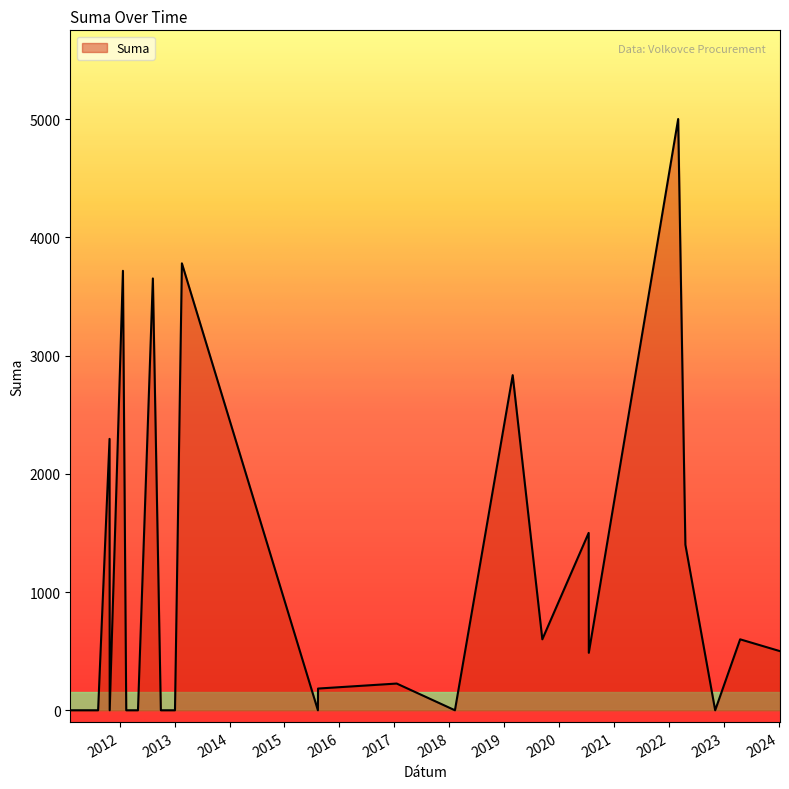

What is the sum of all values?

26772.5